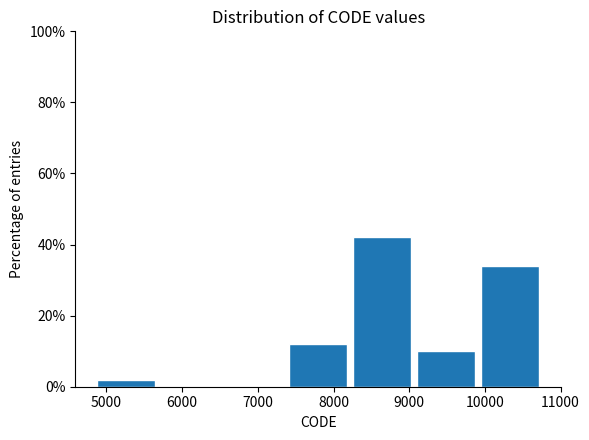

What is the height of the bar covering 8200 to 9100 on the x-axis? Neither the bar edges nor the heights are printed on the chart, so give them approximately, as read against the axes.

42